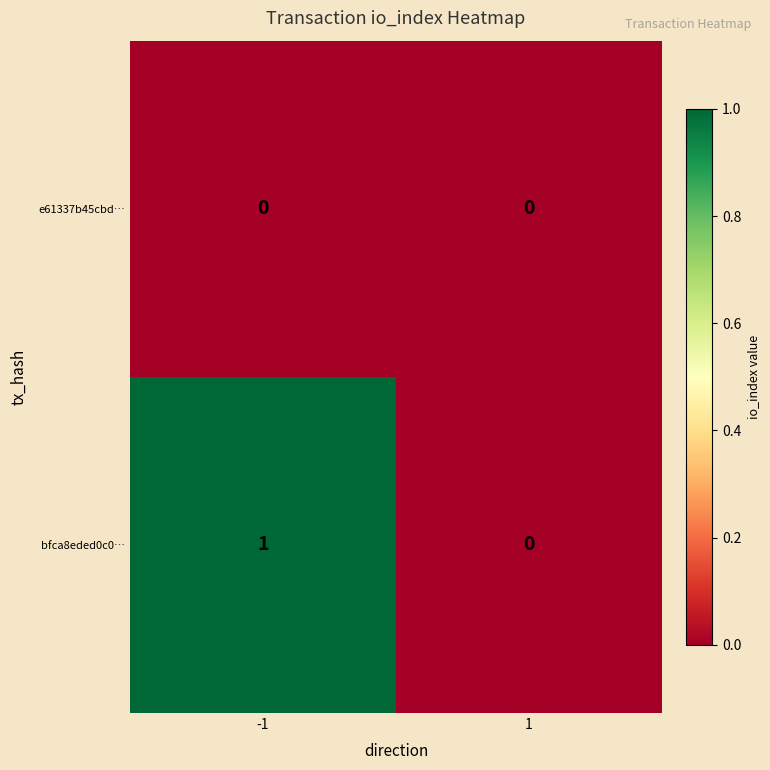

Which series has the largest total across all categories?

bfca8eded0c0…